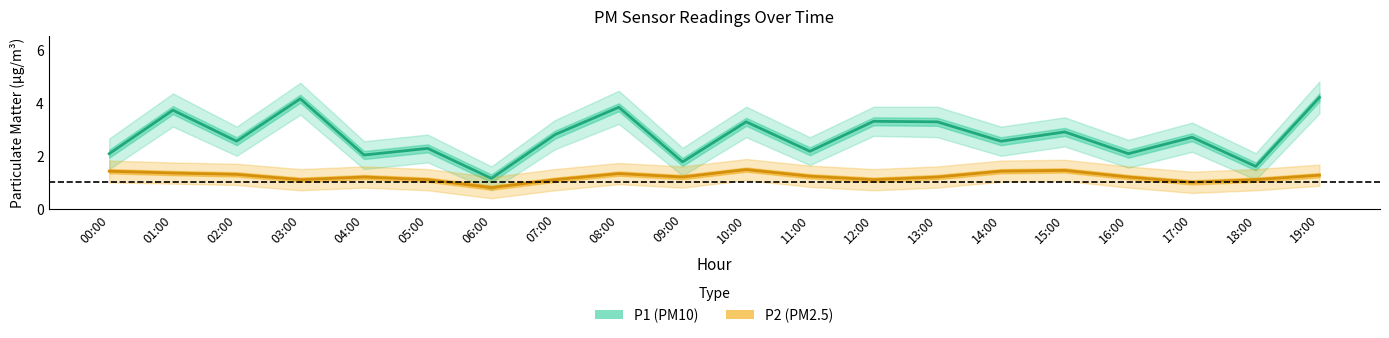

Where is P1 (PM10) nearest to the value 2?

04:00